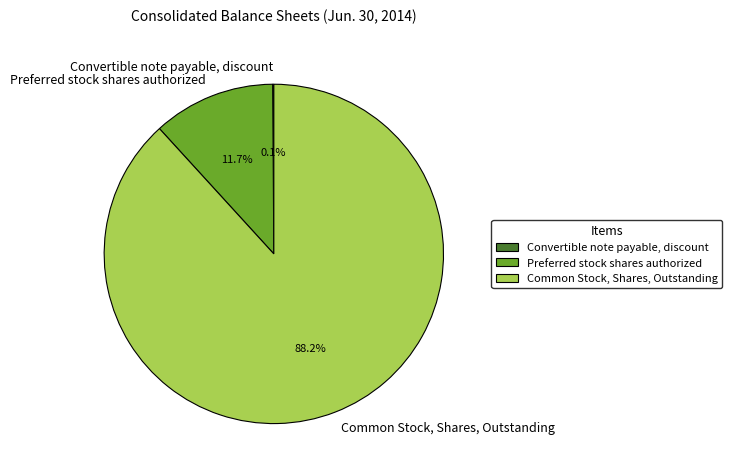

Is there any slice that represents more than half of the pie?

Yes